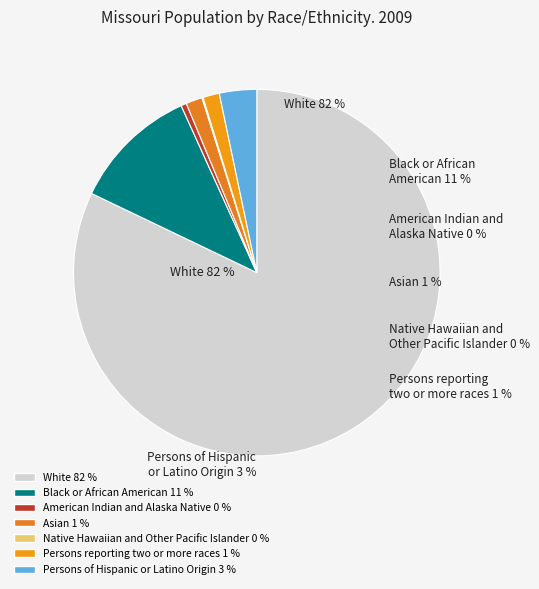

Rank the categories by value from highest to lowest.

White, Black or African American, Persons of Hispanic or Latino Origin, Asian, Persons reporting two or more races, American Indian and Alaska Native, Native Hawaiian and Other Pacific Islander